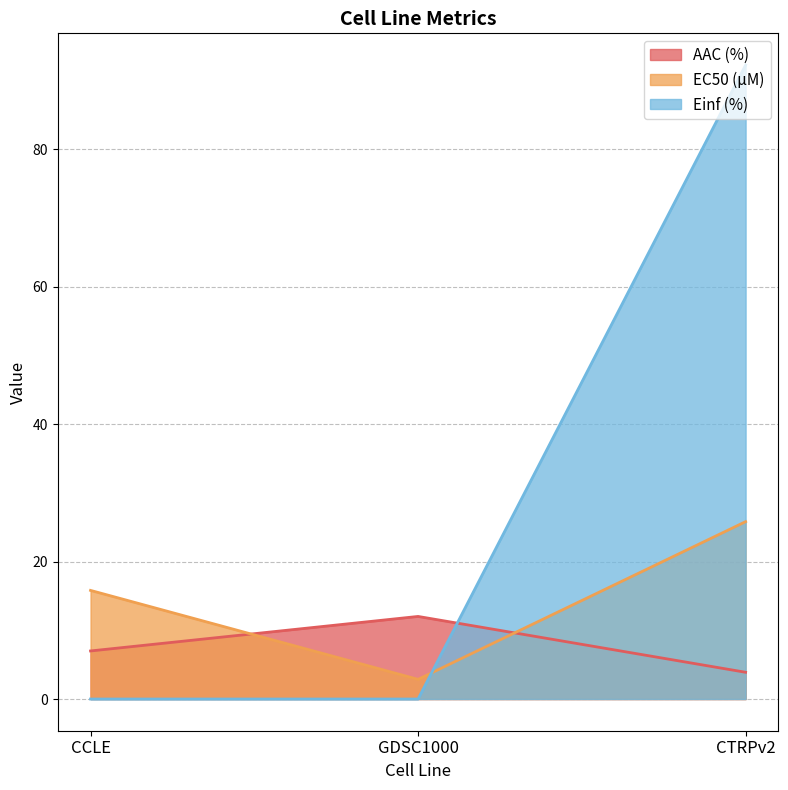

How many data points does each series have?

3